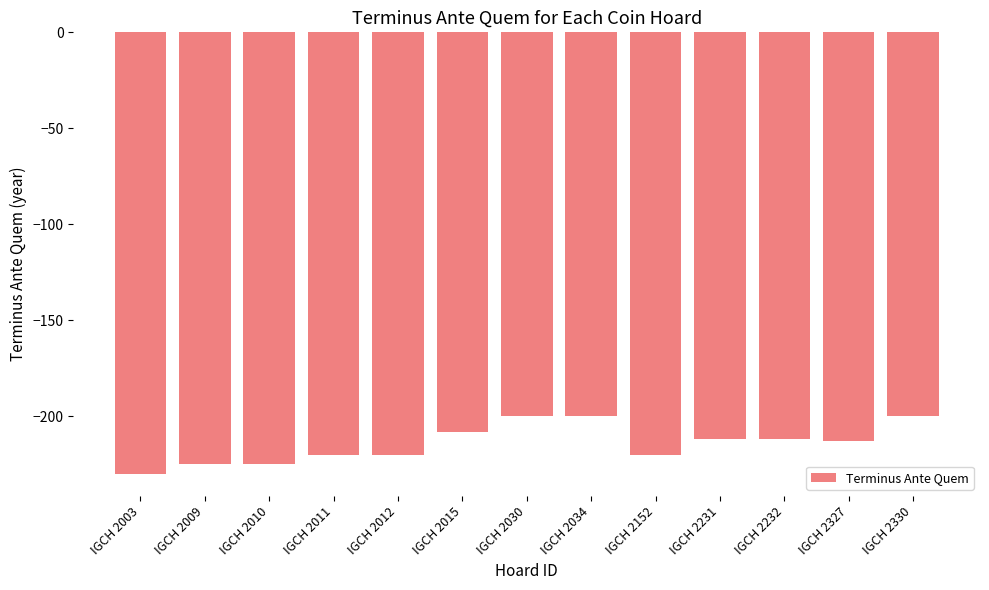

What value does the data have at IGCH 2015, to the nearest 5?

-210